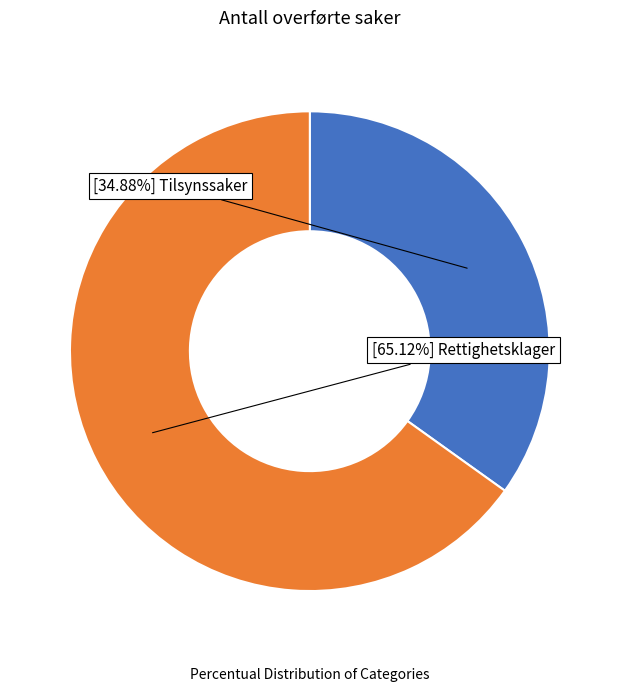

How many slices are in this pie chart?

2